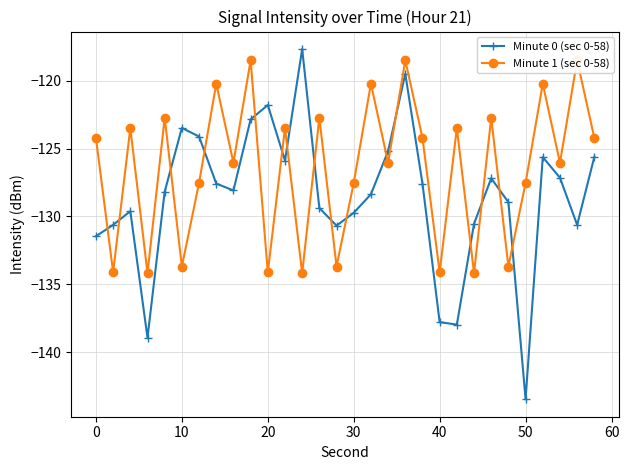

Which category has the lowest value in the Minute 0 (sec 0-58) series?

50